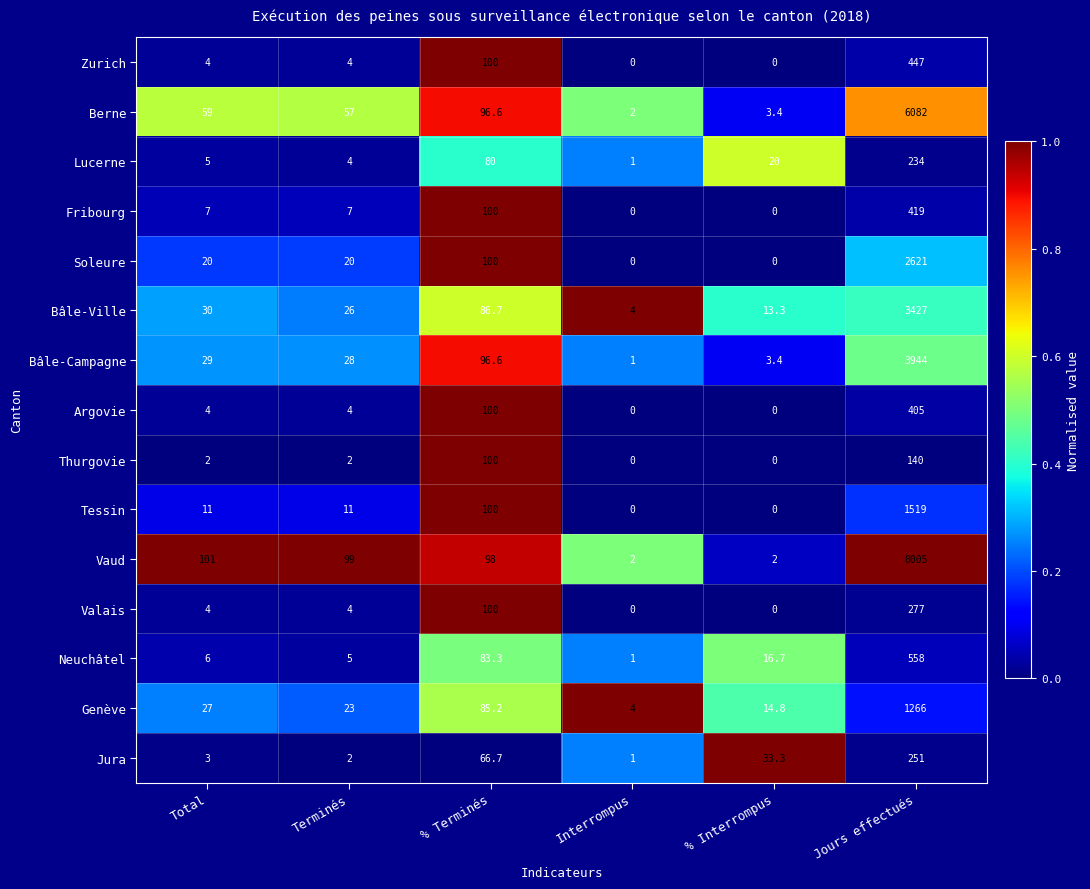

Rank the series at Jours effectués from highest to lowest value.

Vaud, Berne, Bâle-Campagne, Bâle-Ville, Soleure, Tessin, Genève, Neuchâtel, Zurich, Fribourg, Argovie, Valais, Jura, Lucerne, Thurgovie